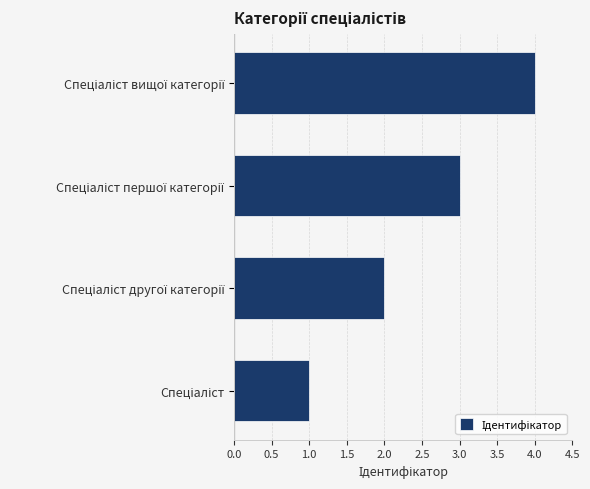

How many series are shown in this chart?

1